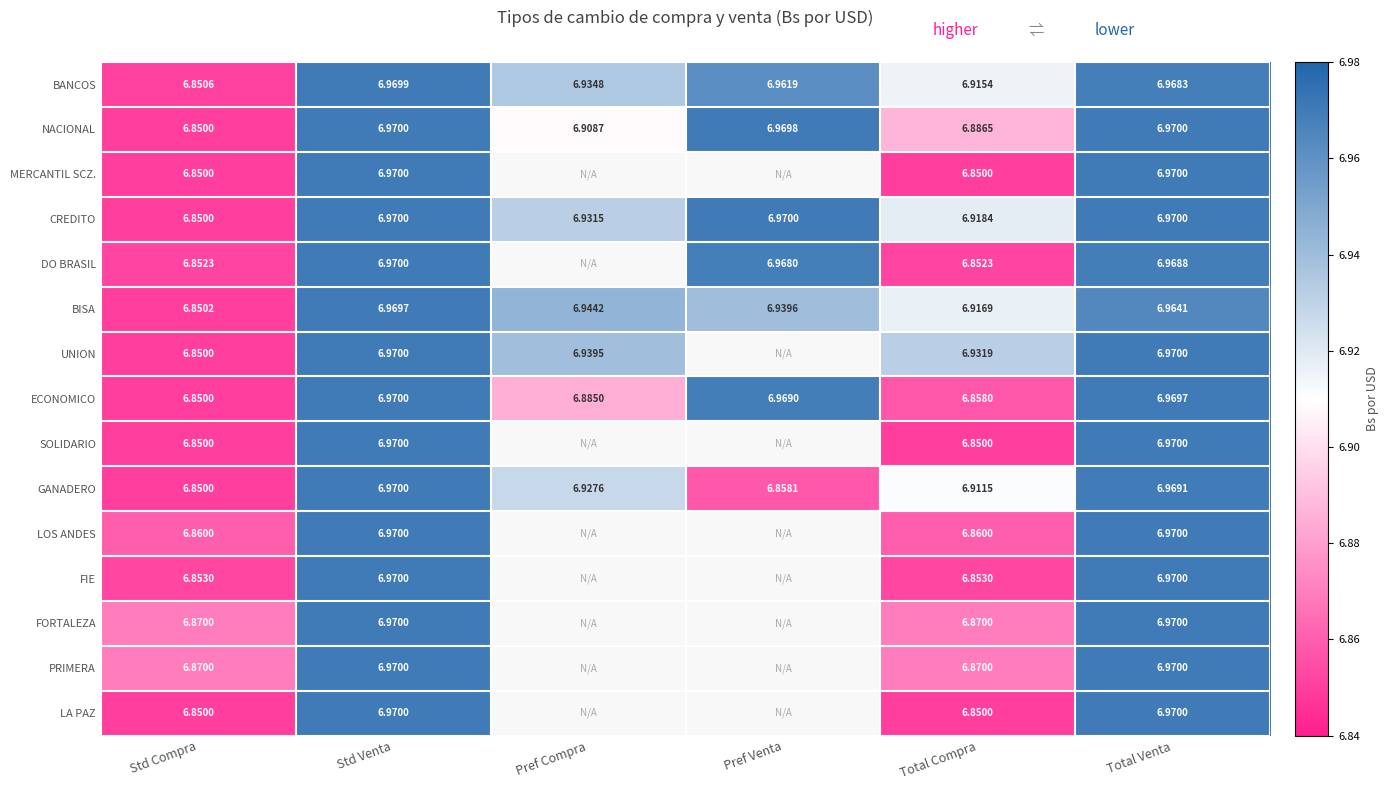

The NACIONAL series shows 7.0 at Total Venta. True or false?

True